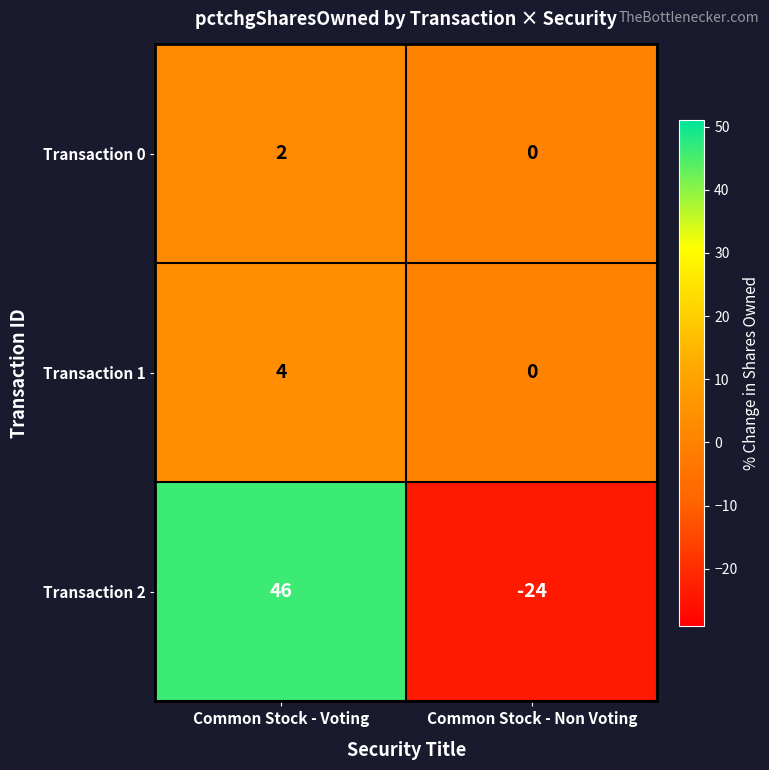

Which category has the lowest value across all series?

Common Stock - Non Voting